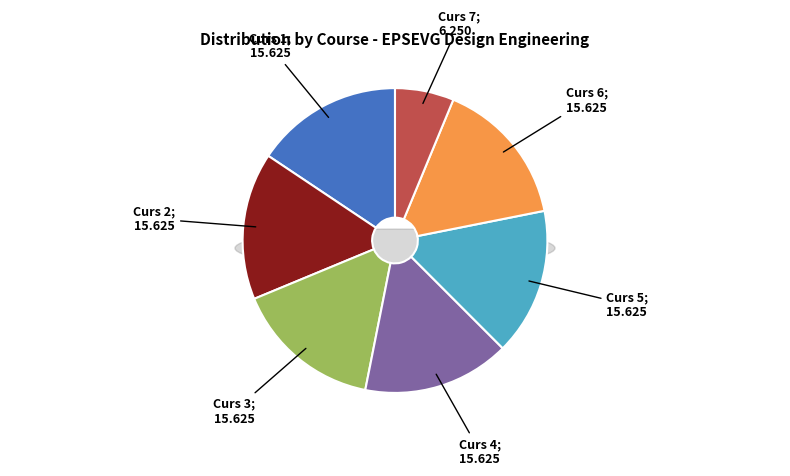

Which has a higher value, Curs 3 or Curs 6?

Curs 6